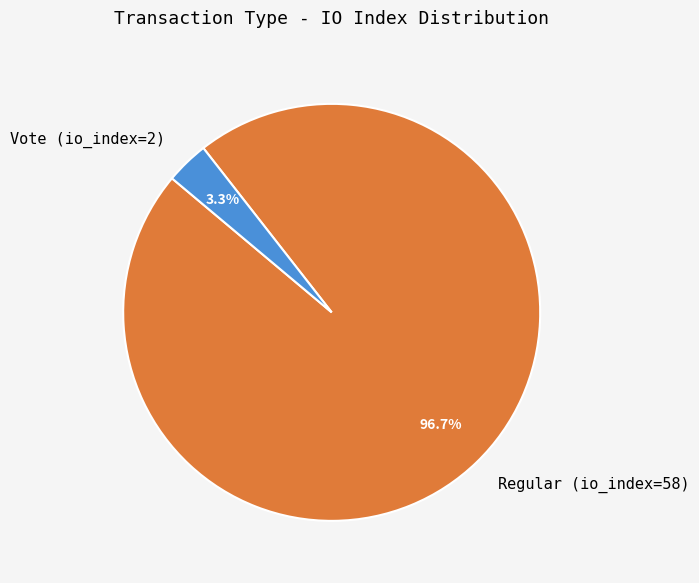

Which category has the biggest portion of the pie?

Regular (io_index=58)